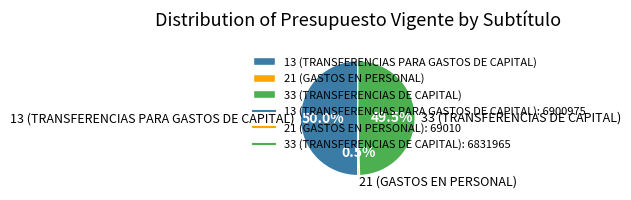

Between 21 (GASTOS EN PERSONAL) and 13 (TRANSFERENCIAS PARA GASTOS DE CAPITAL), which is larger?

13 (TRANSFERENCIAS PARA GASTOS DE CAPITAL)